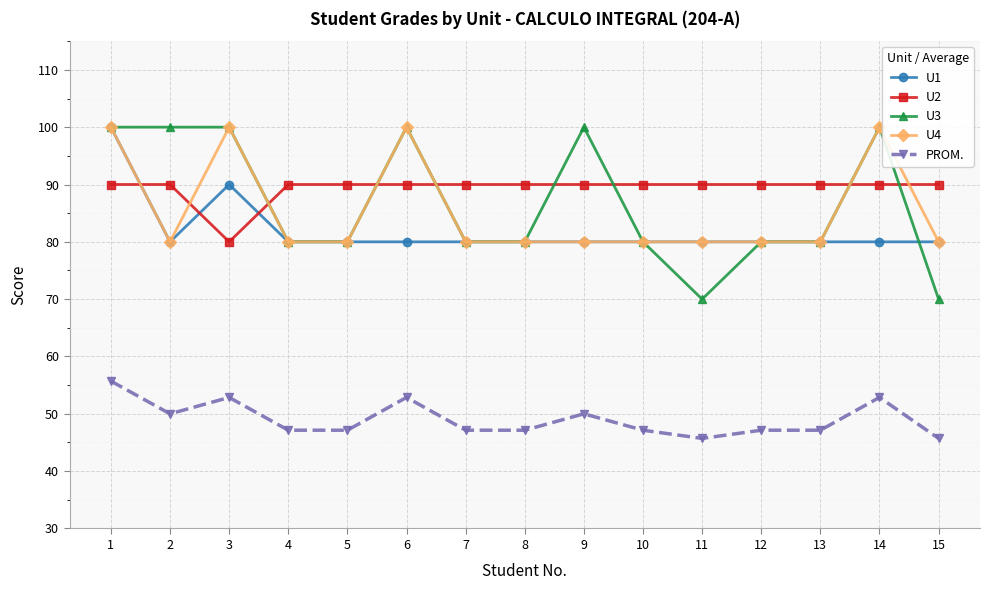

How many data points does each series have?

15